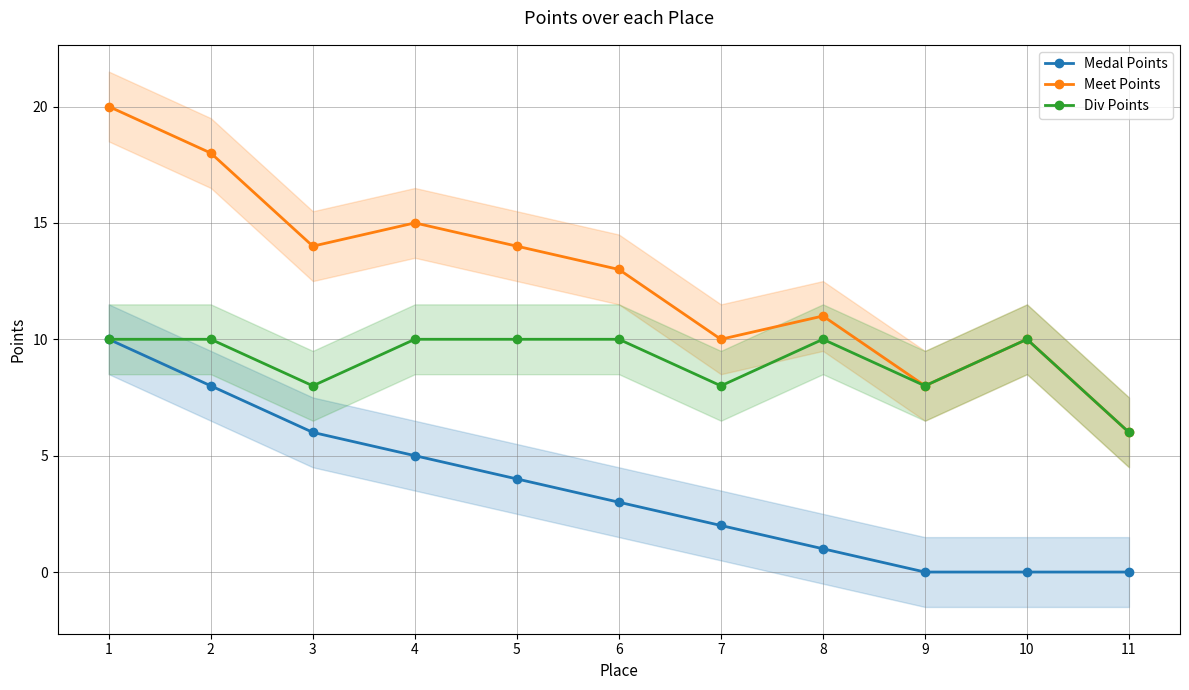

At which category does Div Points reach its first local valley?

3